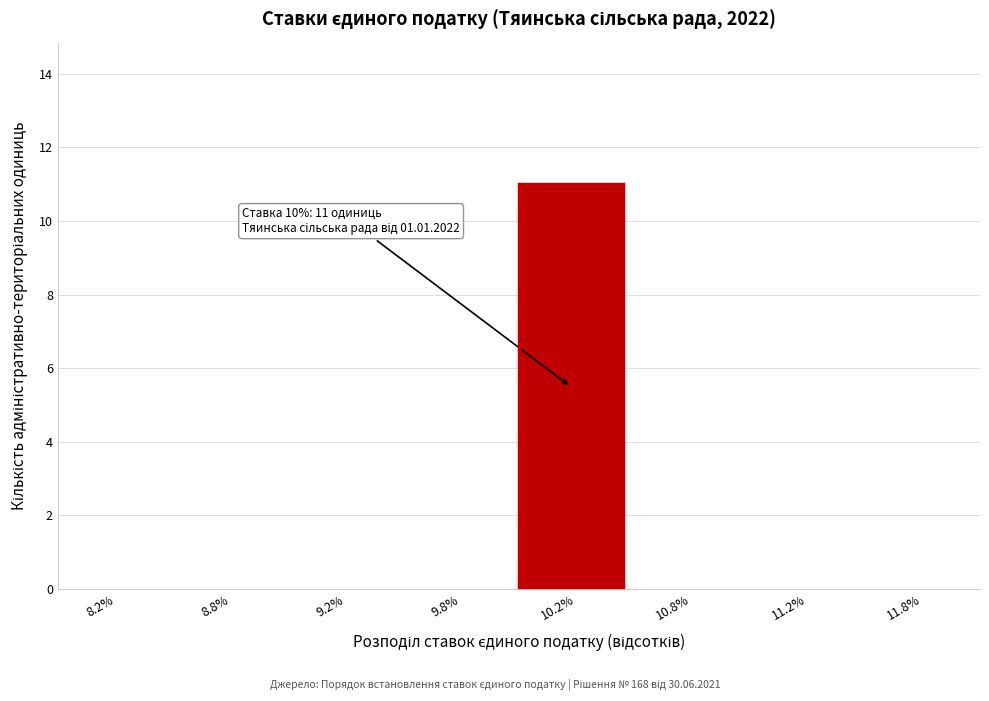

Reading left to right, extract all data points from this chart.

8.2%=0	8.8%=0	9.2%=0	9.8%=0	10.2%=11	10.8%=0	11.2%=0	11.8%=0